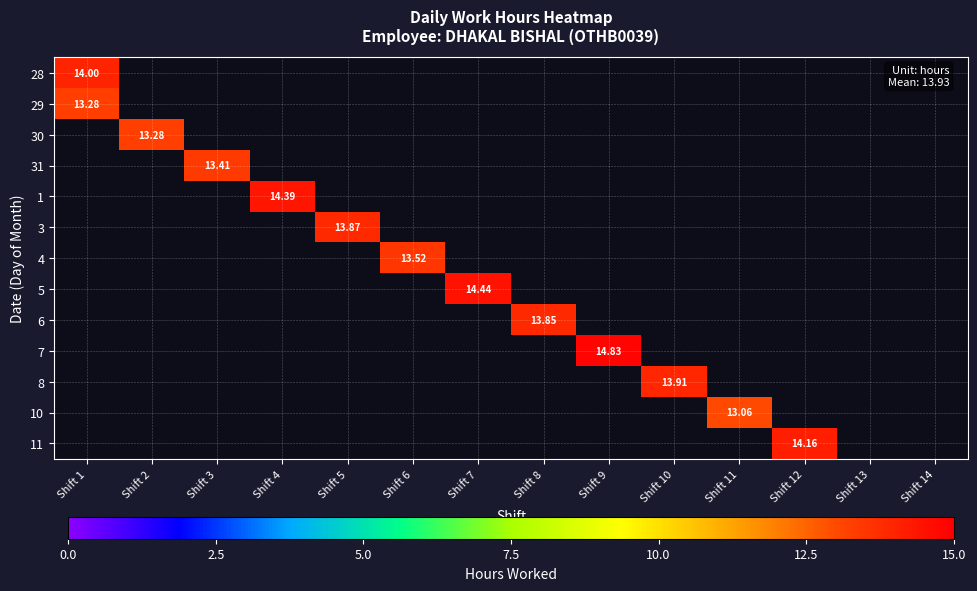

Which label corresponds to the largest value in the chart?

Shift 9